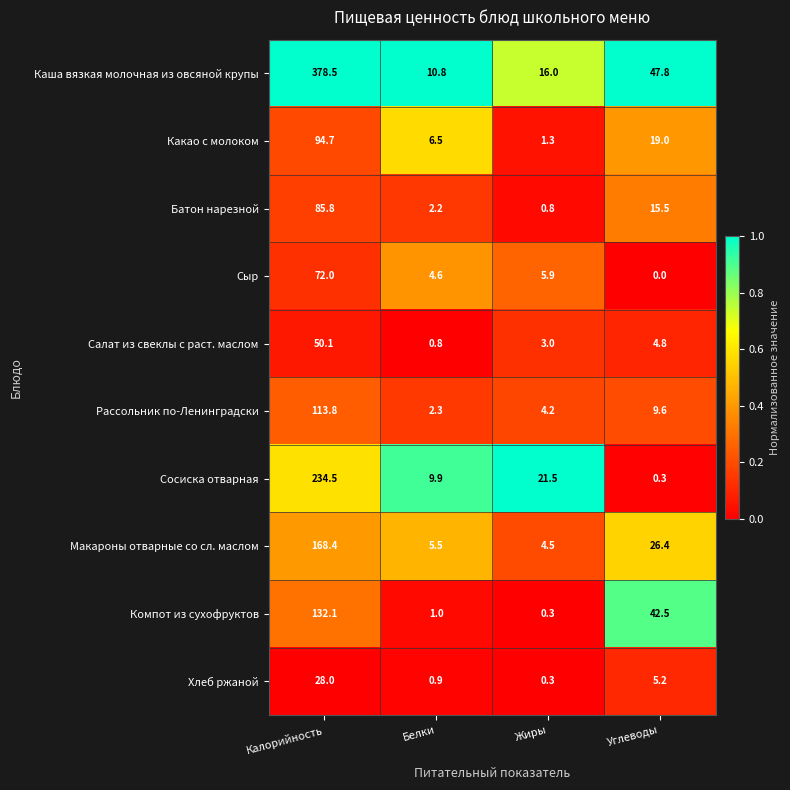

At Углеводы, list the series in order from smallest to largest.

Сыр, Сосиска отварная, Салат из свеклы с раст. маслом, Хлеб ржаной, Рассольник по-Ленинградски, Батон нарезной, Какао с молоком, Макароны отварные со сл. маслом, Компот из сухофруктов, Каша вязкая молочная из овсяной крупы